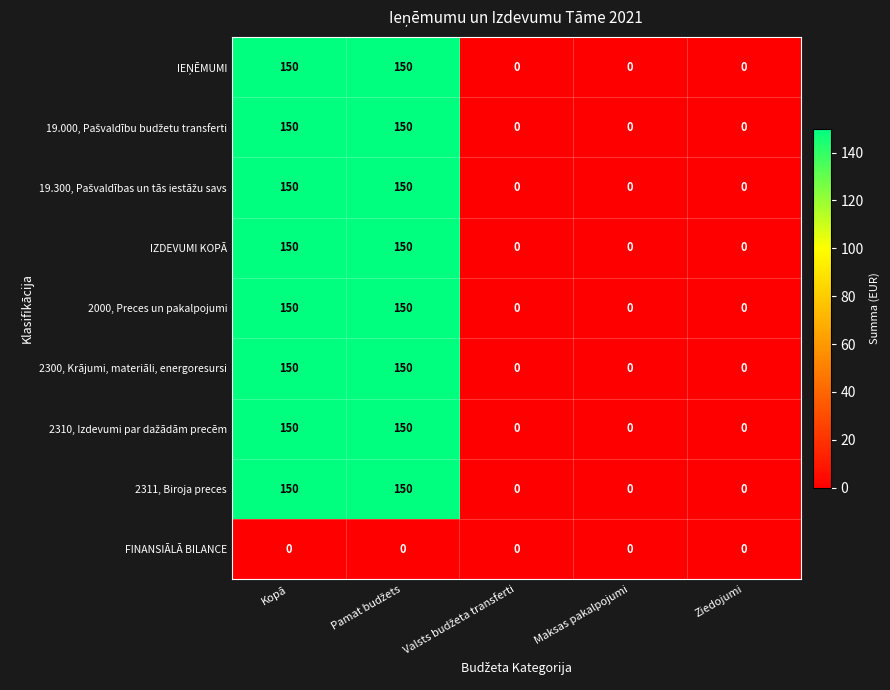

What is the difference between the 2000, Preces un pakalpojumi values at Kopā and Maksas pakalpojumi?

150